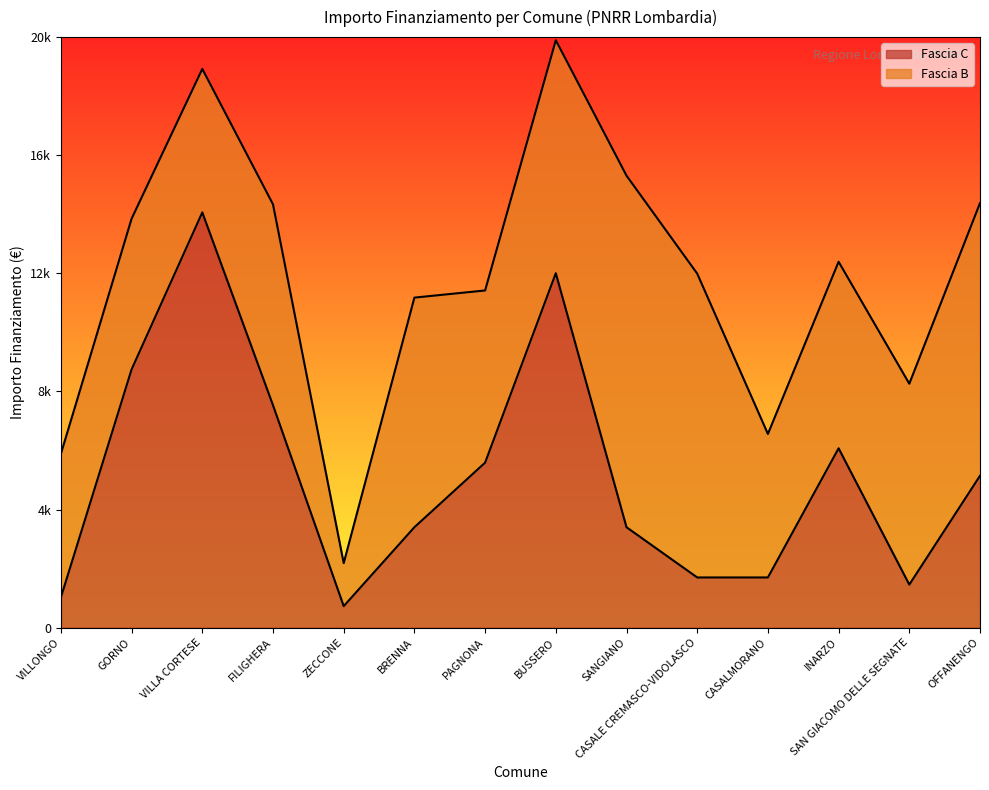

Does the chart display data point markers on the line(s)?

No